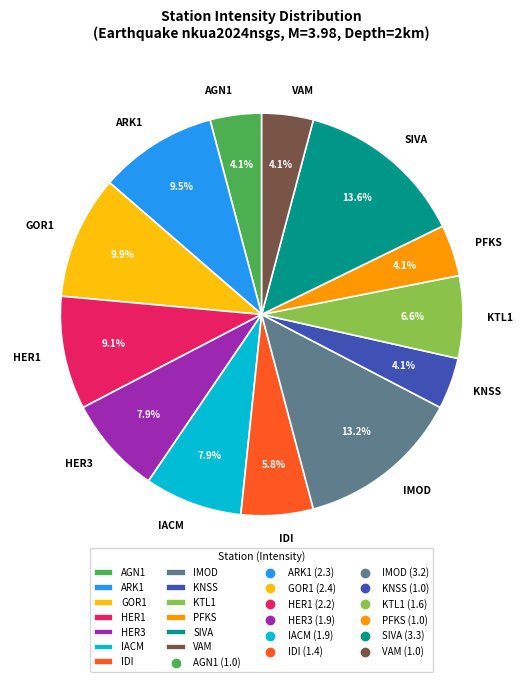

To the nearest percent, what portion does HER1 represent?

9%